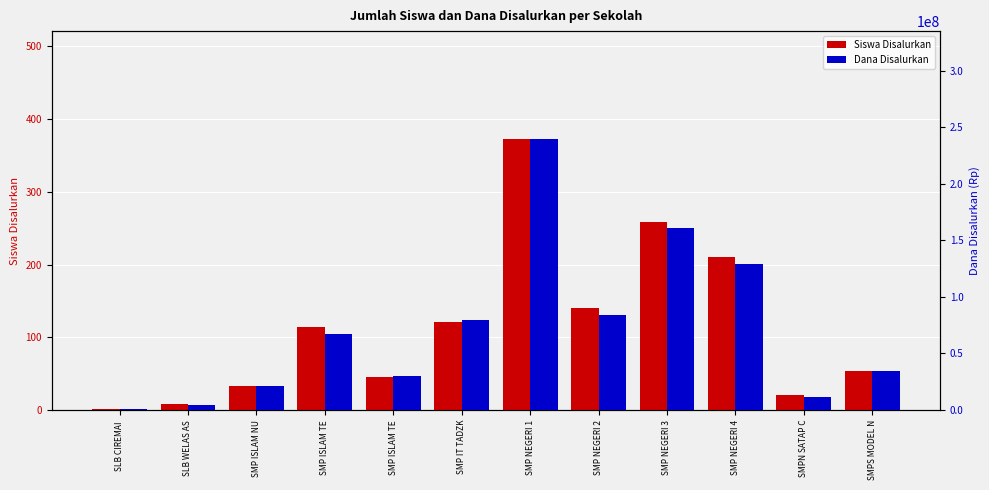

Which has a higher value, SLB WELAS AS or SMP ISLAM NU?

SMP ISLAM NU